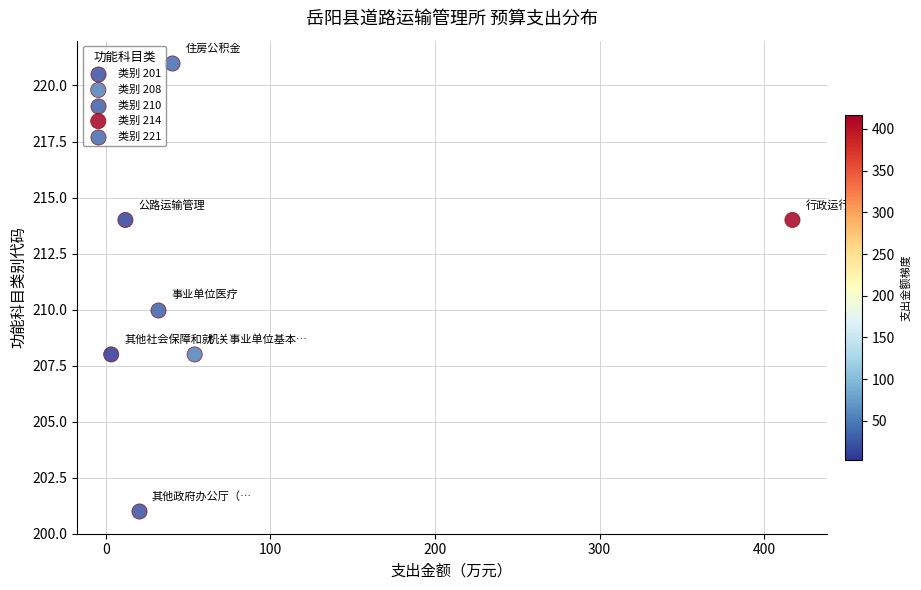

What are all the series names shown in the legend?

类别 201, 类别 208, 类别 210, 类别 214, 类别 221